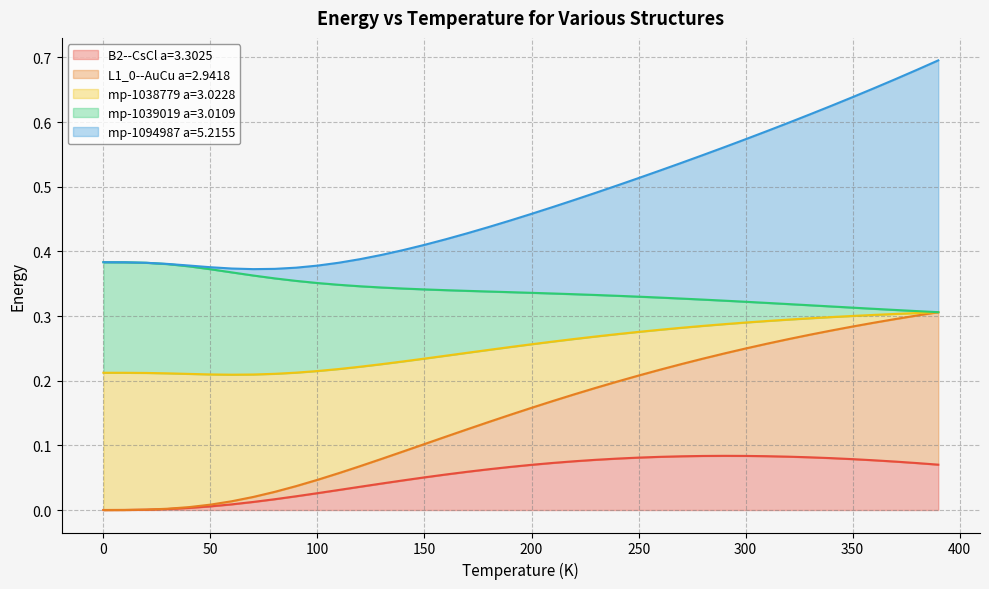

Does the chart have visible grid lines?

Yes